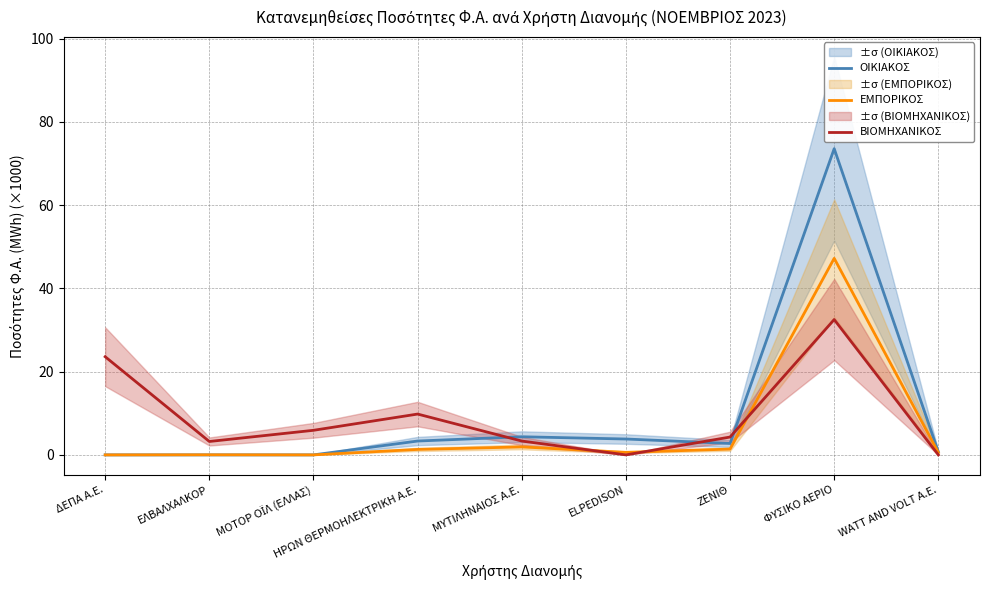

The ΟΙΚΙΑΚΟΣ series shows 3.8 at ELPEDISON. True or false?

True